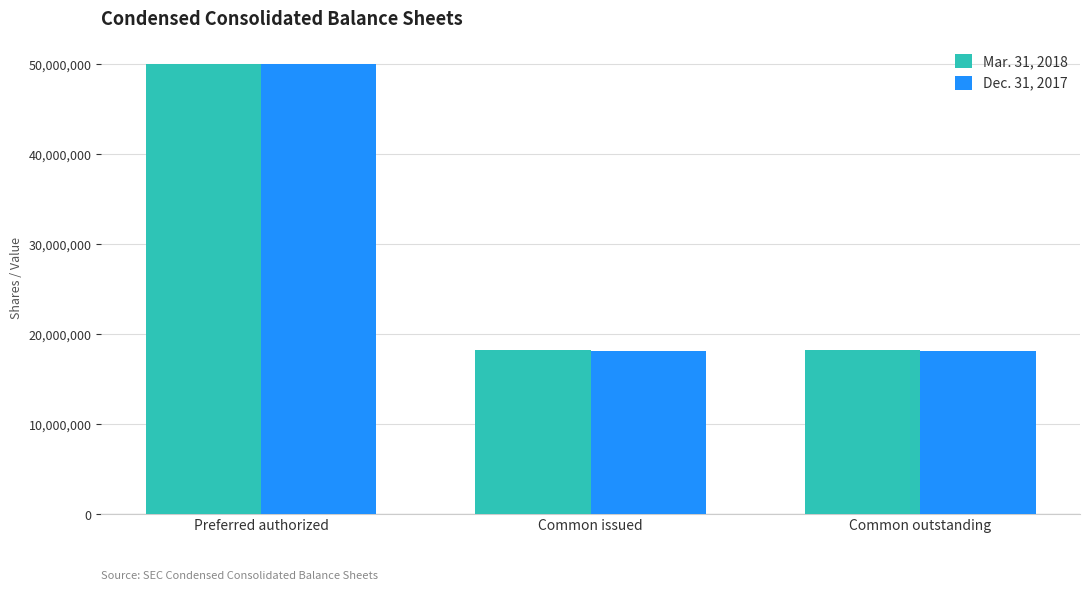

True or false: Dec. 31, 2017 has a value of 18085798 at Common outstanding.

True